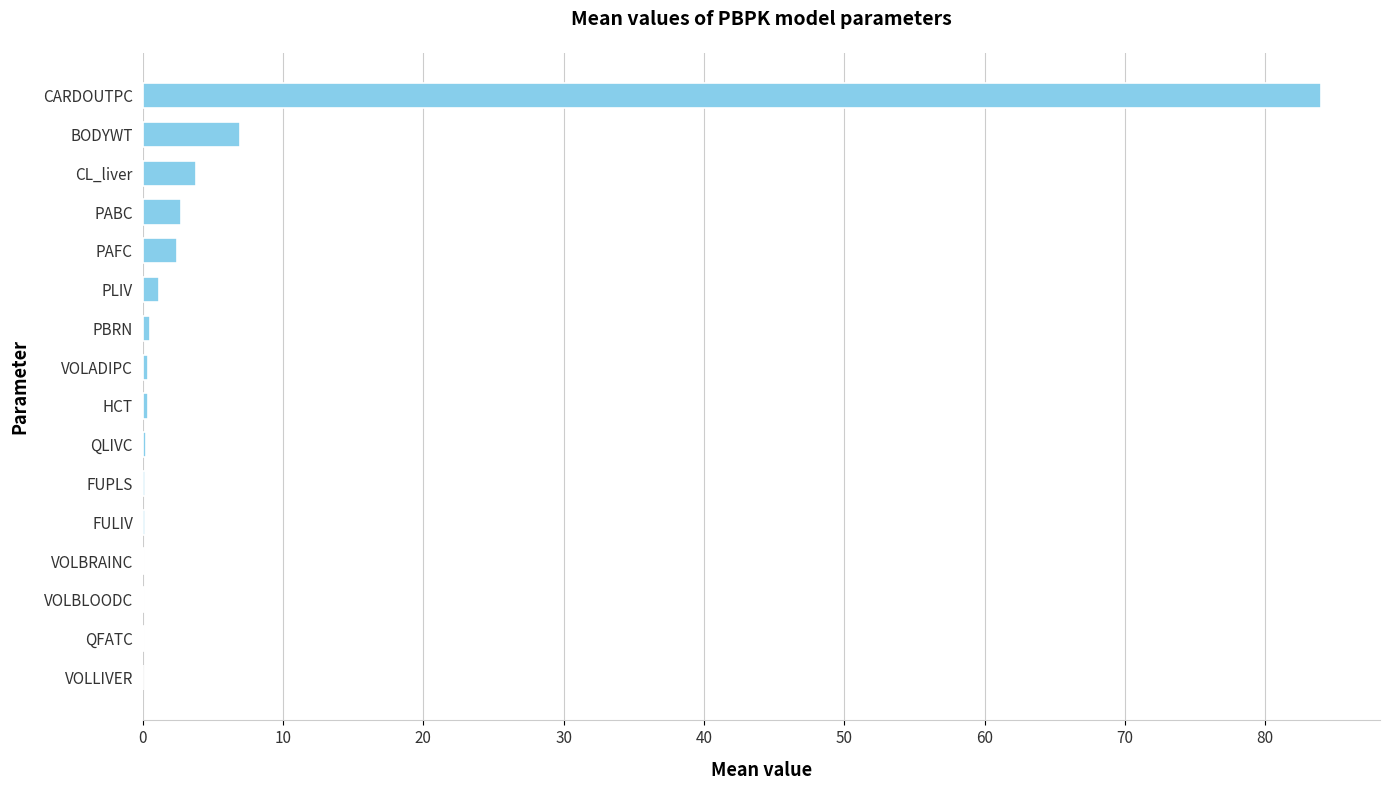

What is the maximum value shown in the chart?

84.0